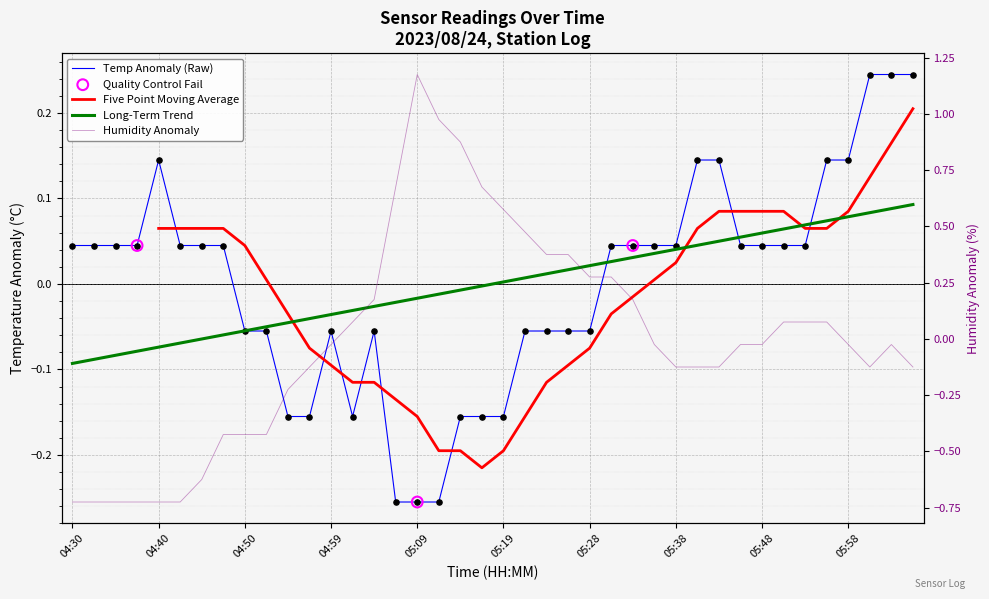

At which category is the sum across all series the highest?

05:09